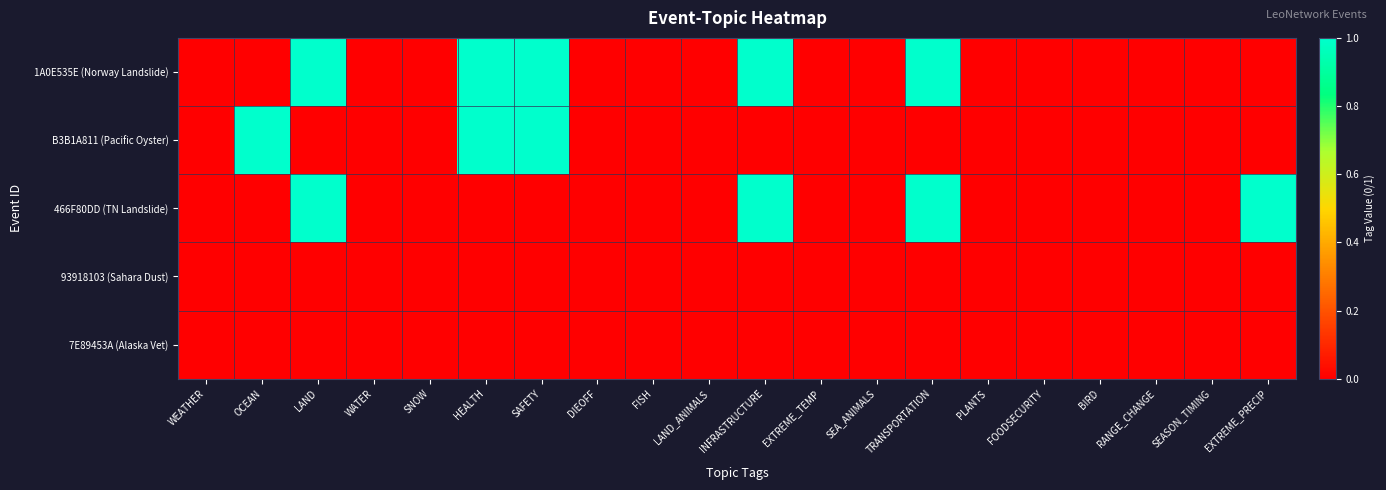

At which category is the sum across all series the highest?

LAND